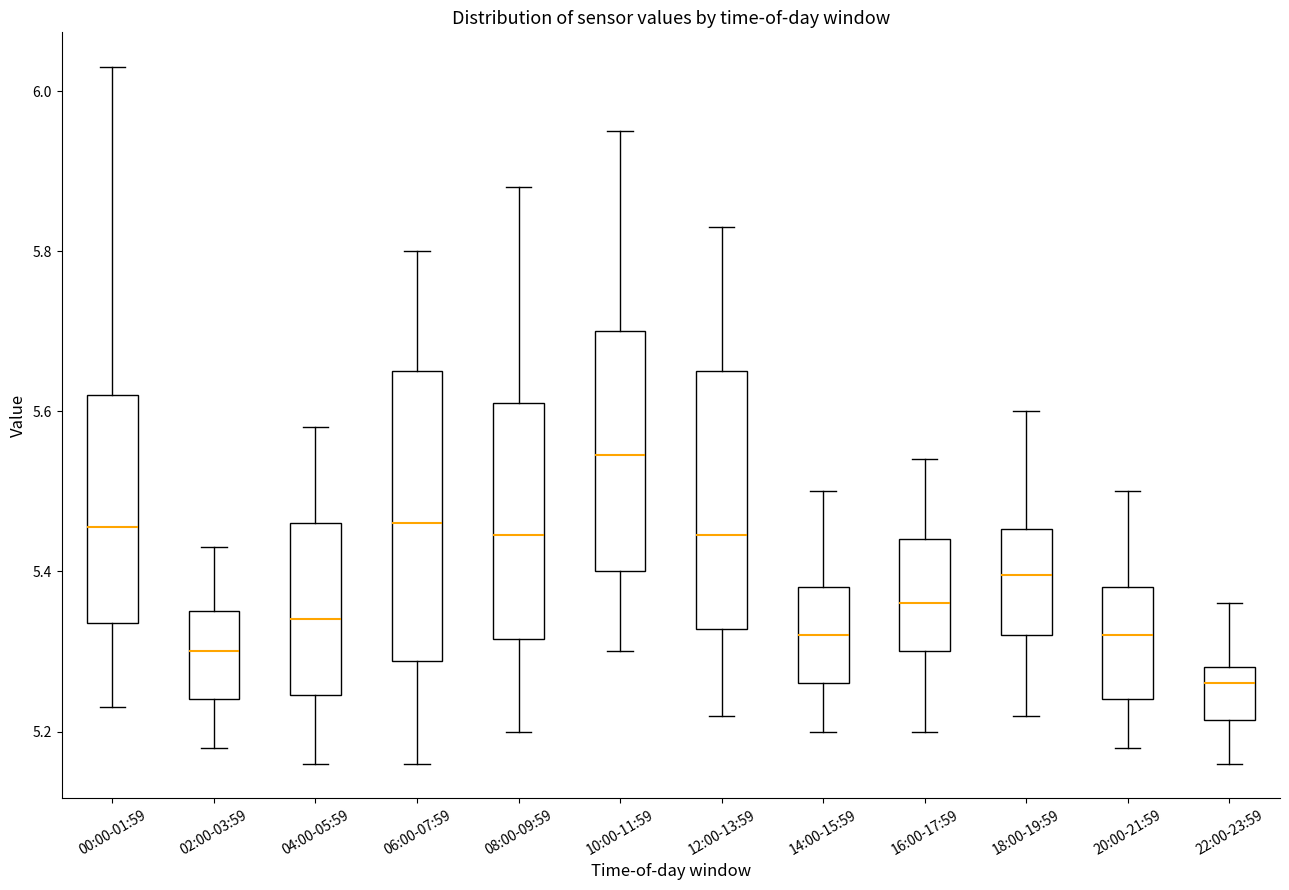

Reading left to right, transcribe this box plot: for each box, give where its median line is, the range the box spans, and where its two whiskers end, as read against the y-axis. The values are not printed on the chart, so give them approximately, as read against the axis.

00:00-01:59: median 5.46, box 5.34 to 5.62, whiskers 5.24 to 6.04
02:00-03:59: median 5.30, box 5.24 to 5.36, whiskers 5.18 to 5.44
04:00-05:59: median 5.34, box 5.24 to 5.46, whiskers 5.16 to 5.58
06:00-07:59: median 5.46, box 5.28 to 5.66, whiskers 5.16 to 5.80
08:00-09:59: median 5.44, box 5.32 to 5.62, whiskers 5.20 to 5.88
10:00-11:59: median 5.54, box 5.40 to 5.70, whiskers 5.30 to 5.96
12:00-13:59: median 5.44, box 5.32 to 5.66, whiskers 5.22 to 5.84
14:00-15:59: median 5.32, box 5.26 to 5.38, whiskers 5.20 to 5.50
16:00-17:59: median 5.36, box 5.30 to 5.44, whiskers 5.20 to 5.54
18:00-19:59: median 5.40, box 5.32 to 5.46, whiskers 5.22 to 5.60
20:00-21:59: median 5.32, box 5.24 to 5.38, whiskers 5.18 to 5.50
22:00-23:59: median 5.26, box 5.22 to 5.28, whiskers 5.16 to 5.36